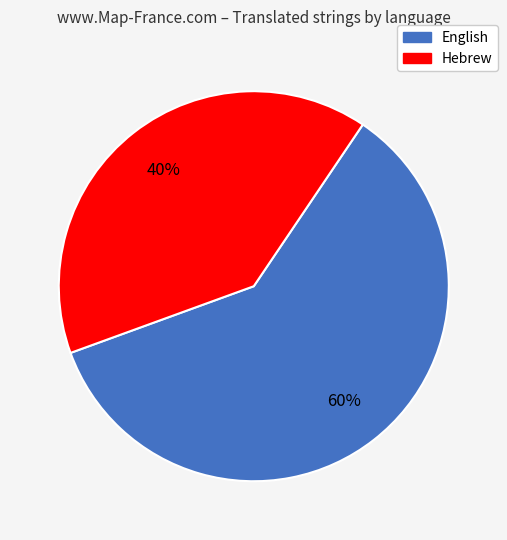

Is it true that English is 73% of the pie?

False